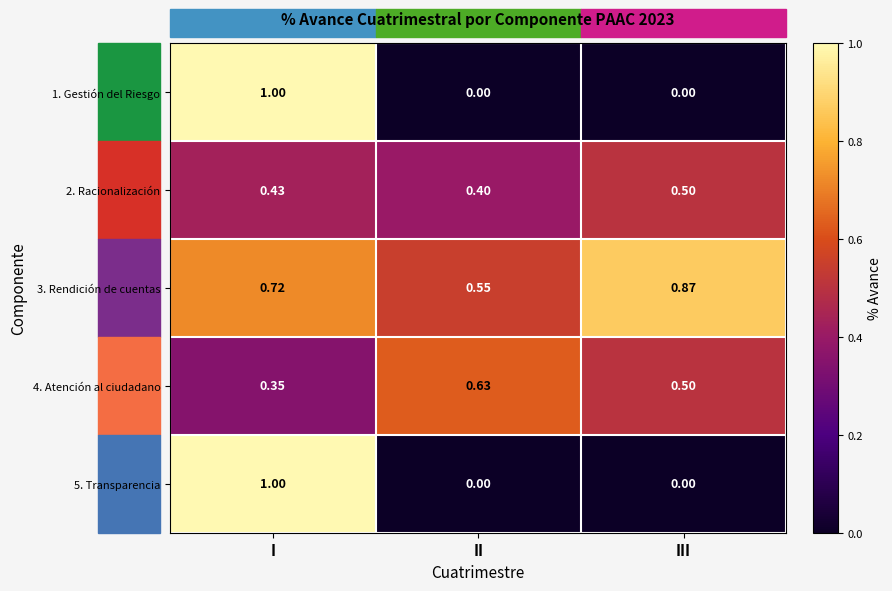

At which label does 3. Rendición de cuentas reach its peak?

III